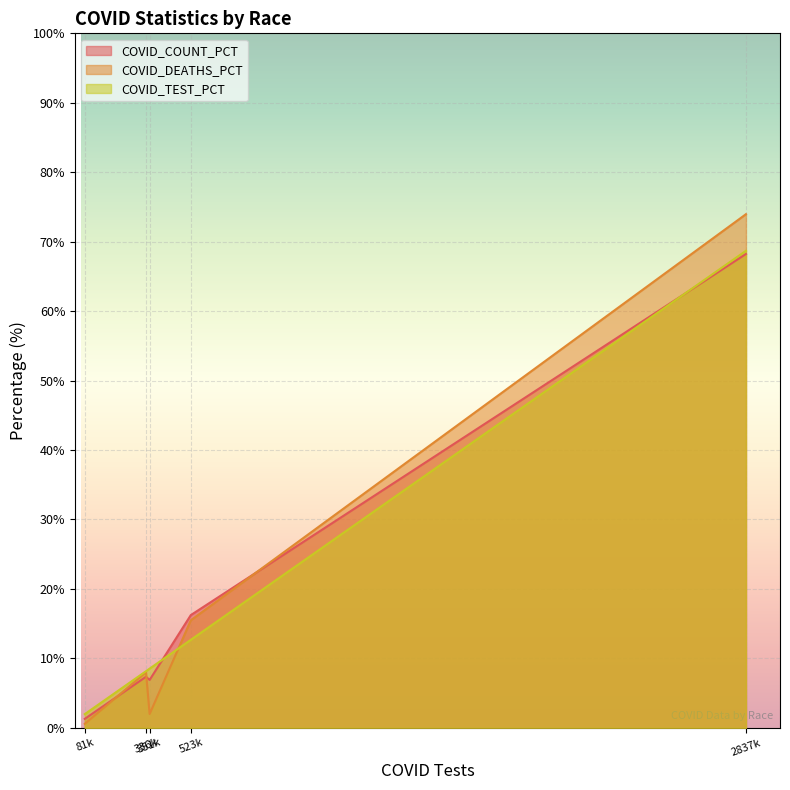

Which series has the widest spread of values?

COVID_DEATHS_PCT